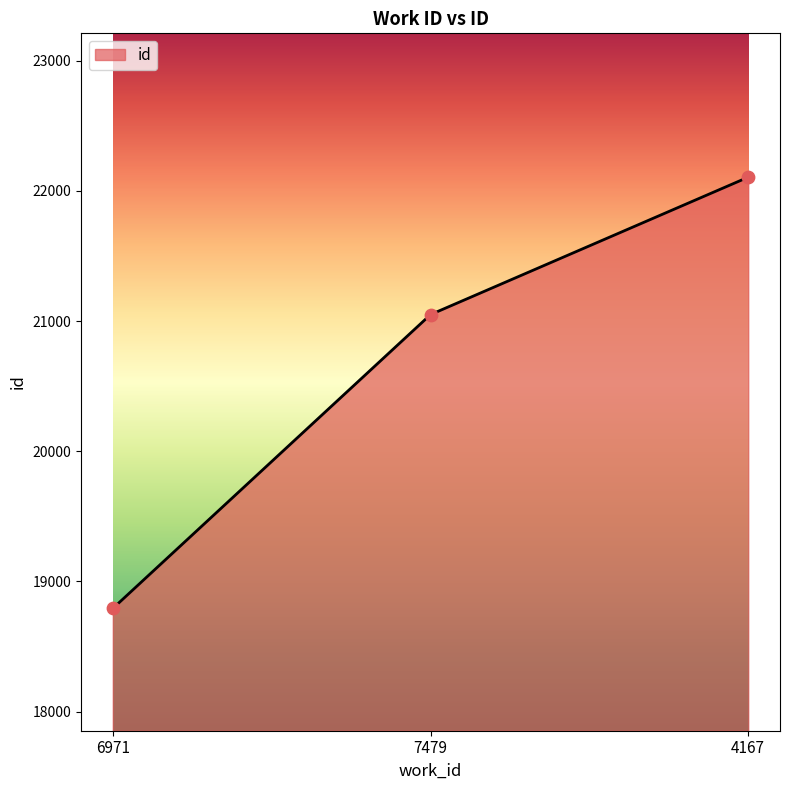

What is the change in value from 6971 to 4167?

+3314